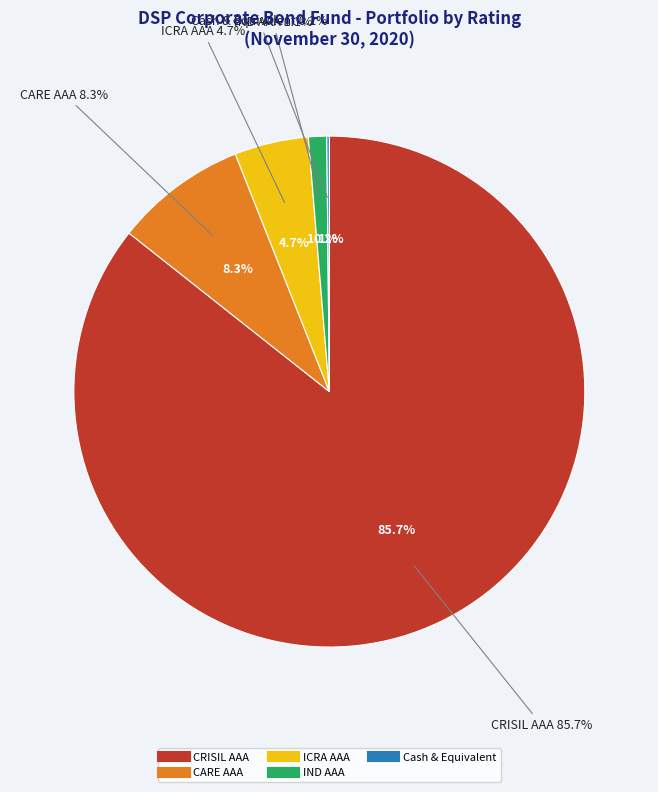

What is the total percentage of CRISIL AAA and ICRA AAA?

90.3%